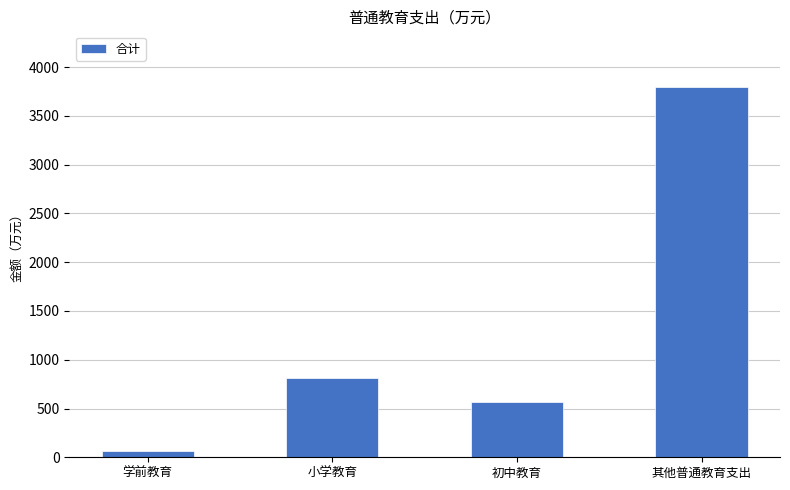

At which label is the value closest to 1928?

小学教育